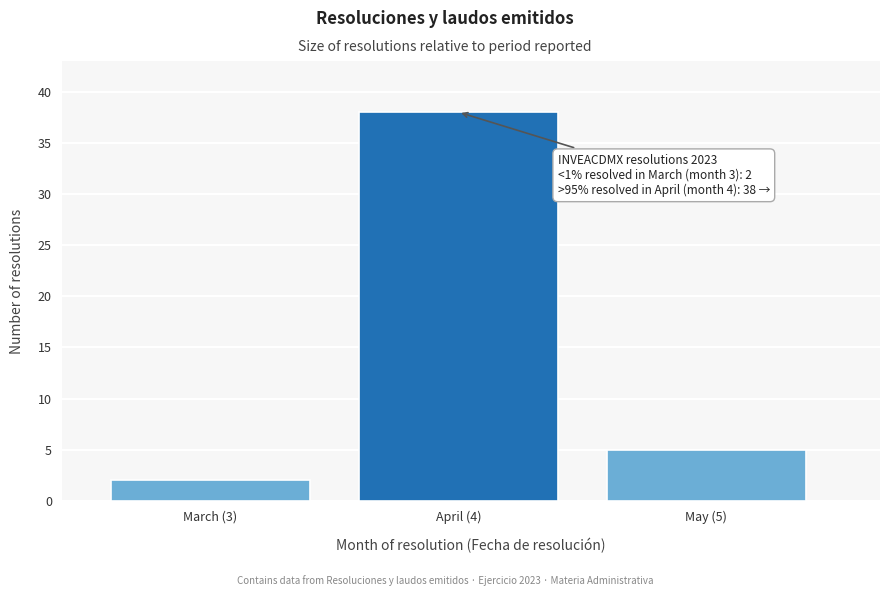

Reading right to left, transcribe all the data shown in this chart.

5	38	2